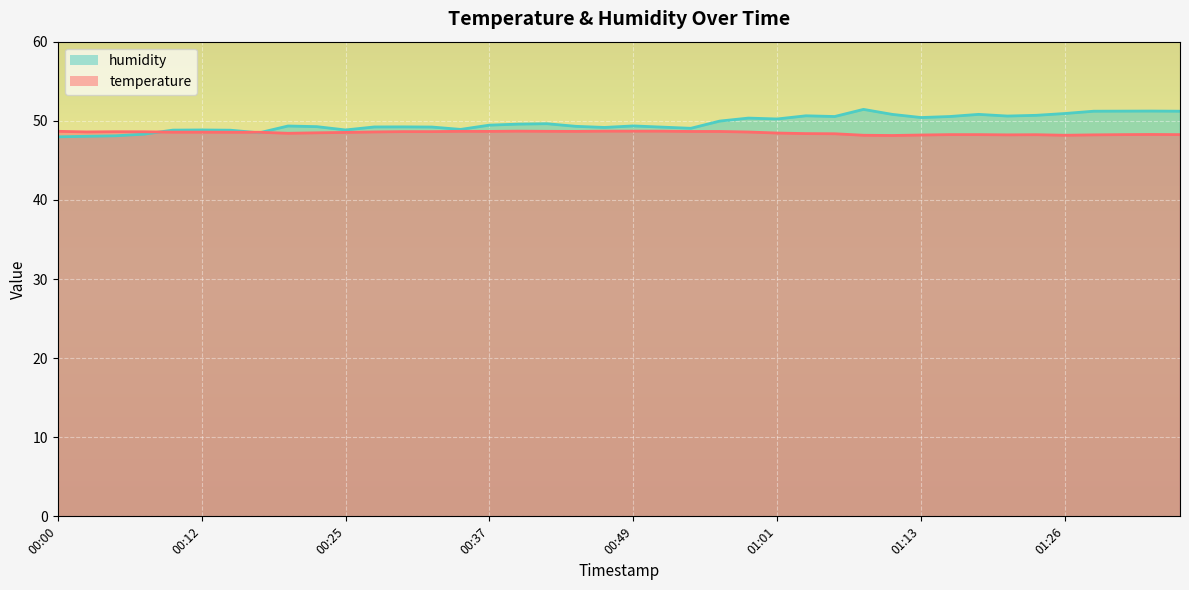

What is the value of the temperature point at the 34th from the left?

48.2